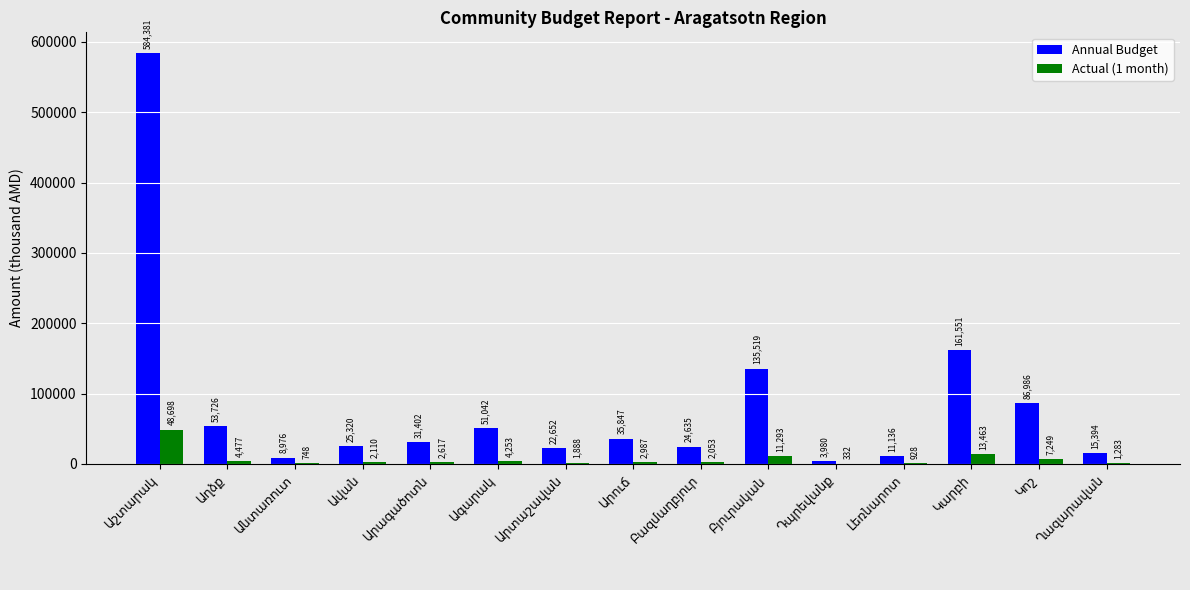

What is the greatest value displayed?

584380.8